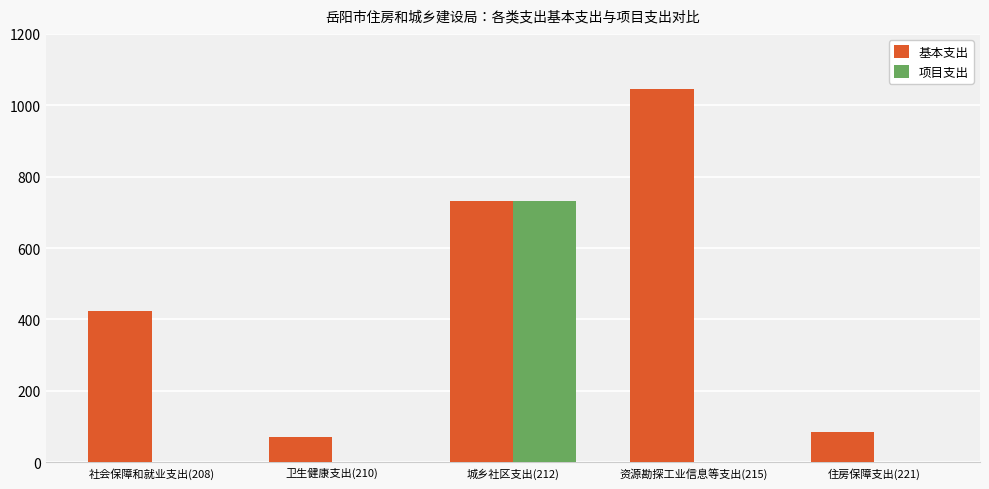

Reading left to right, what are all the values shown in this chart?

基本支出: 424.0	69.5	733.0	1045.0	85.6
项目支出: 0.0	0.0	733.0	0.0	0.0